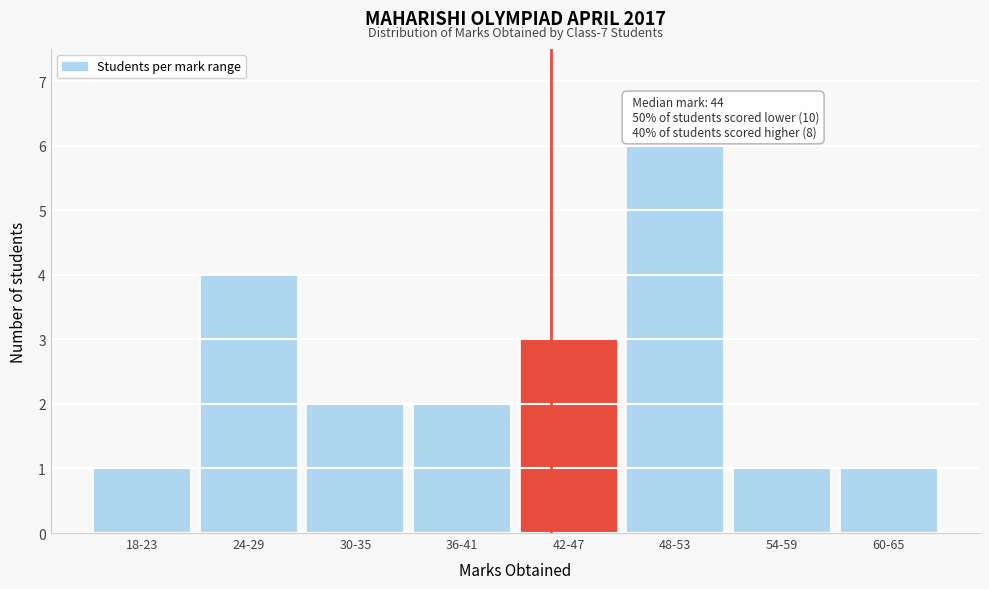

Reading left to right, list all the values displayed in this chart.

18-23=1	24-29=4	30-35=2	36-41=2	42-47=3	48-53=6	54-59=1	60-65=1